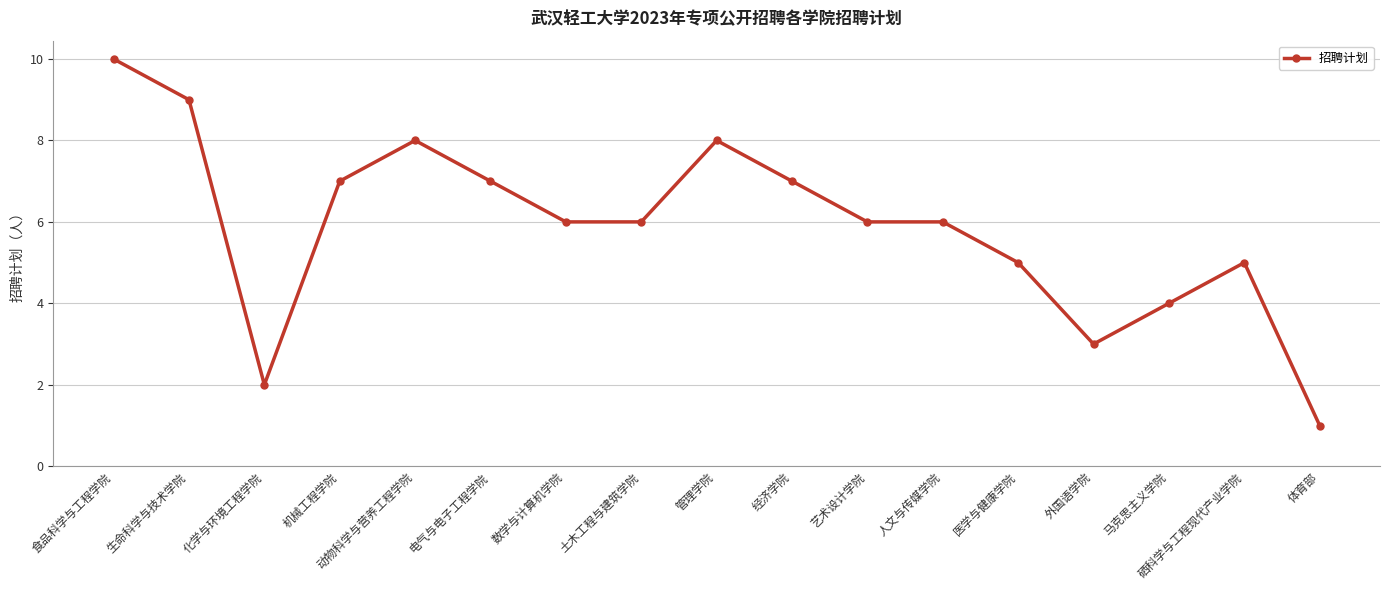

True or false: there are more than 2 points higher than both neighbors.

True